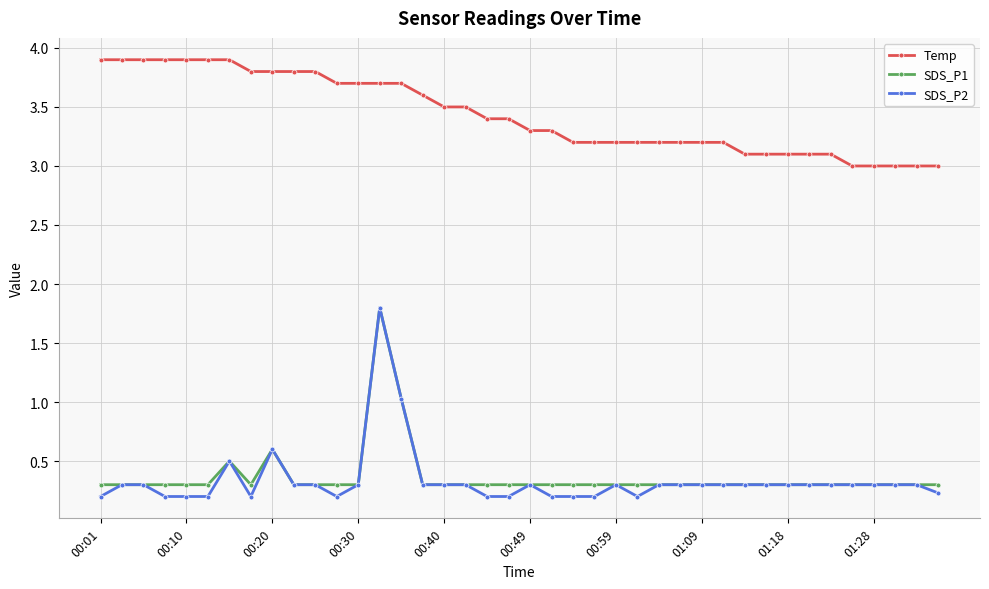

Does the chart display data point markers on the line(s)?

Yes